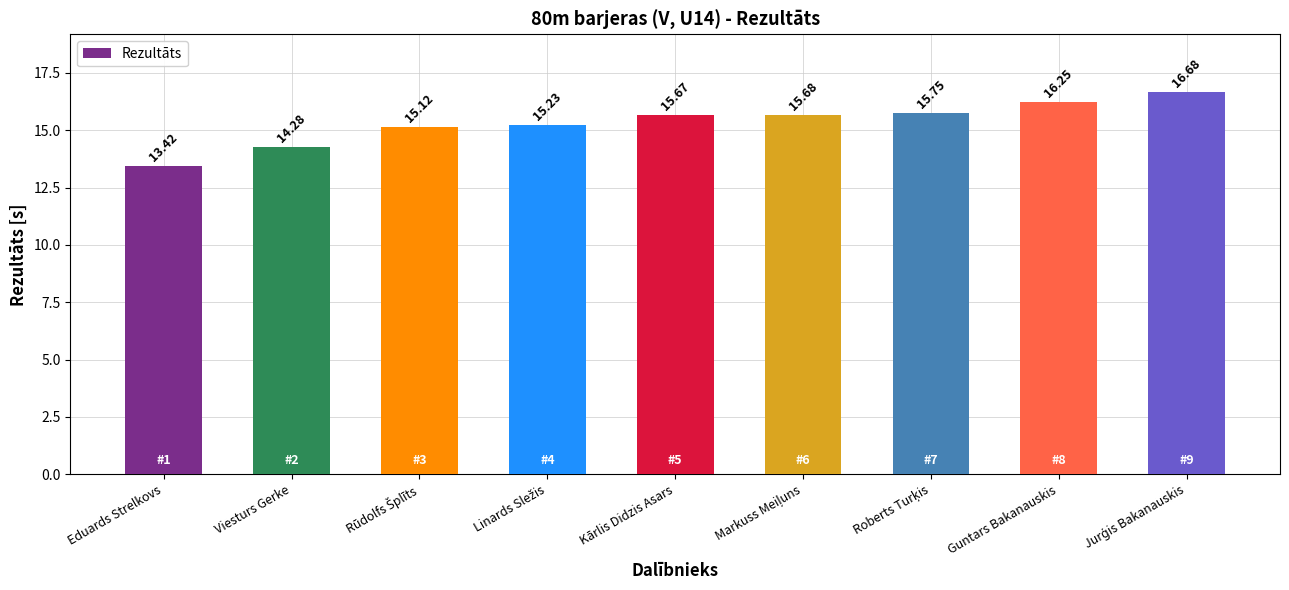

Is it true that the value at Viesturs Gerke is 14.3?

True